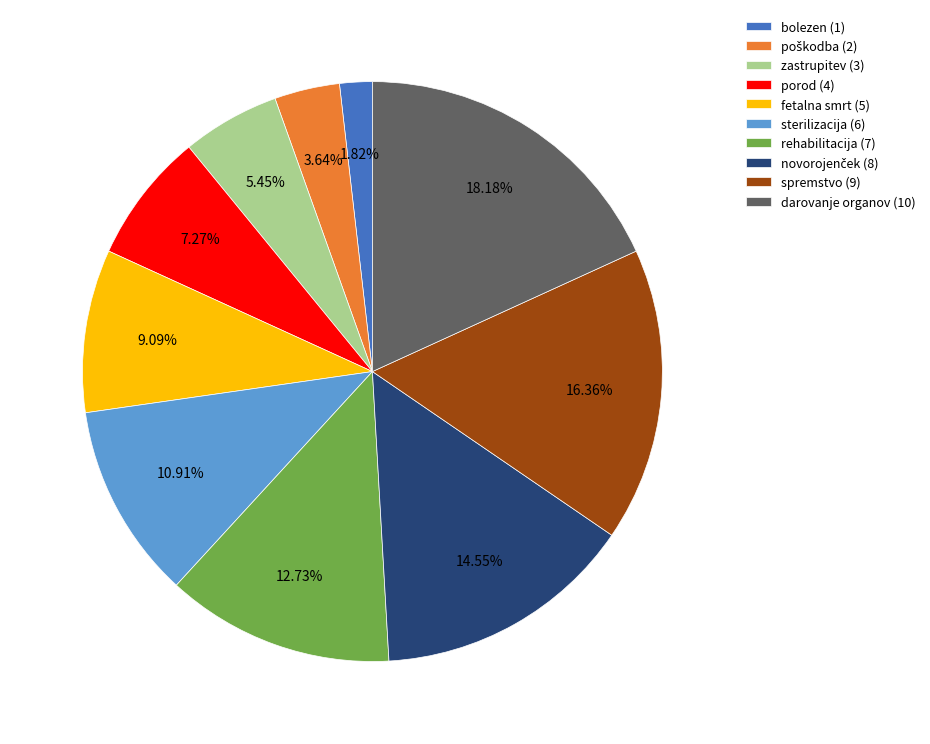

Do sterilizacija (6) and fetalna smrt (5) together represent more than half of the pie?

No